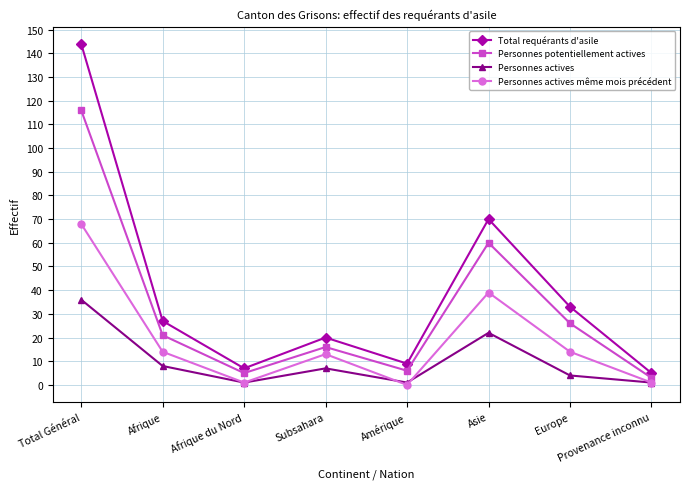

At which label is Total requérants d'asile closest to 74?

Asie